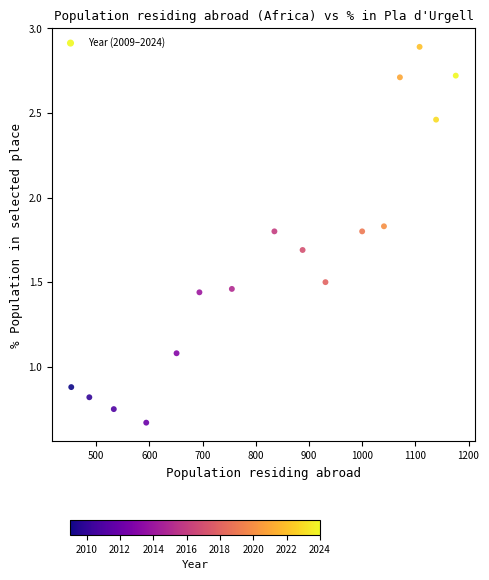

What Y value in the scatter plot is closest to 1?

1.1